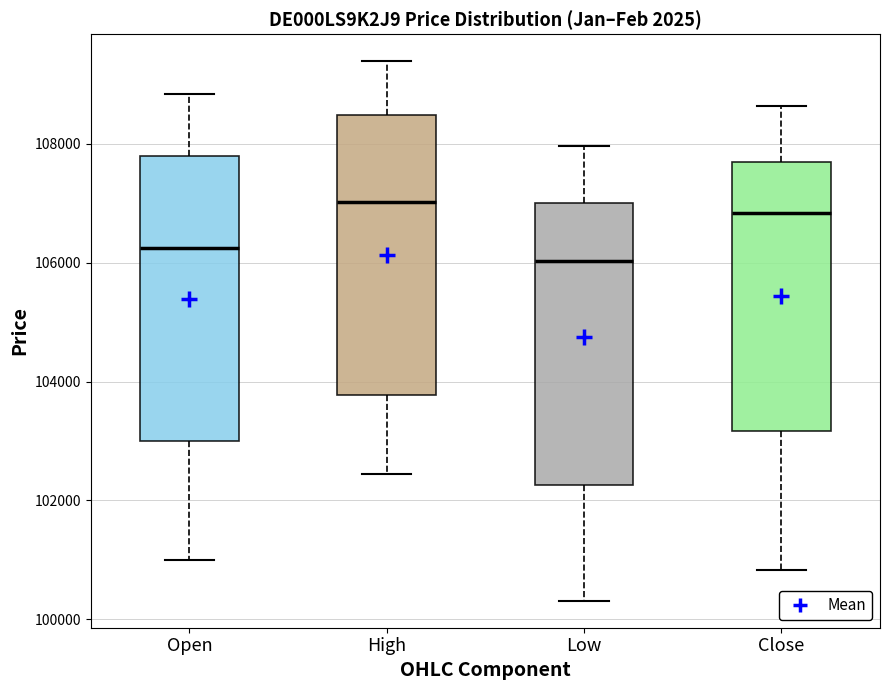

Which box has the lowest median line?

Low